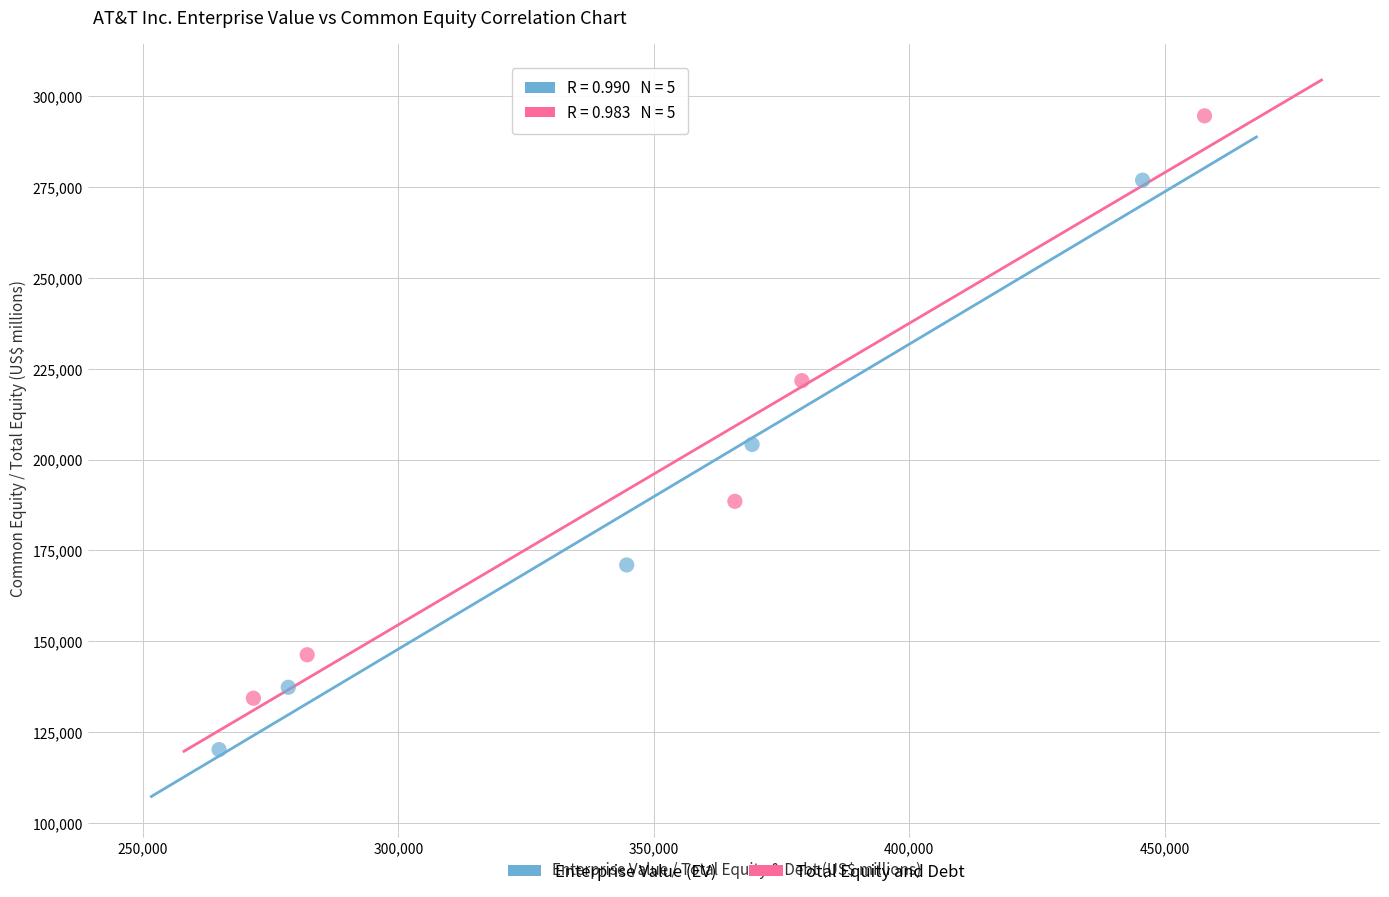

Which series has the widest spread of Y values?

Total Equity and Debt